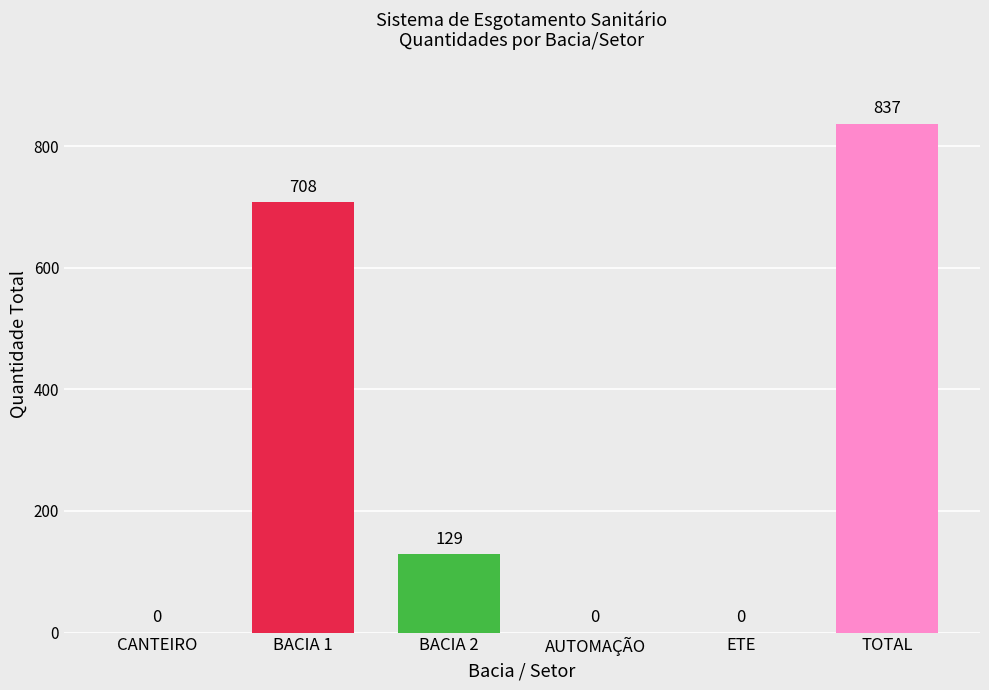

What is the maximum value shown in the chart?

837